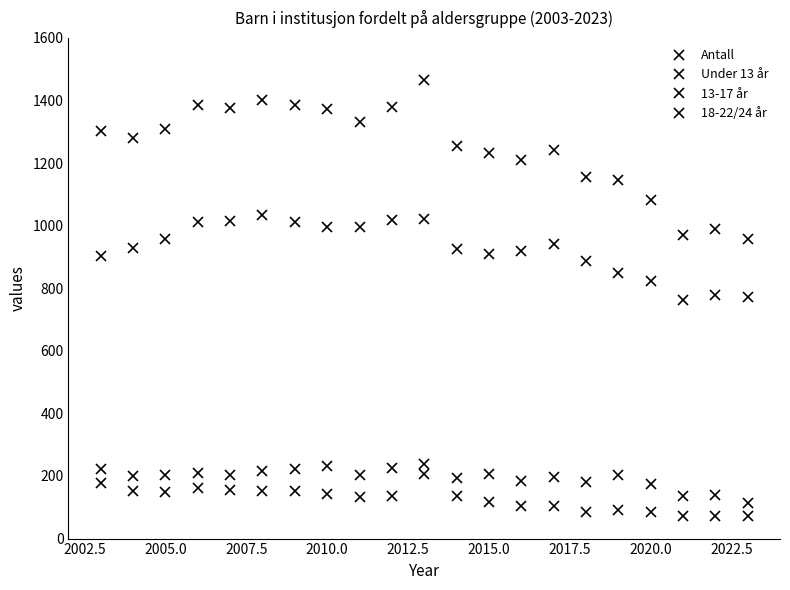

How many lines are shown in the chart?

4